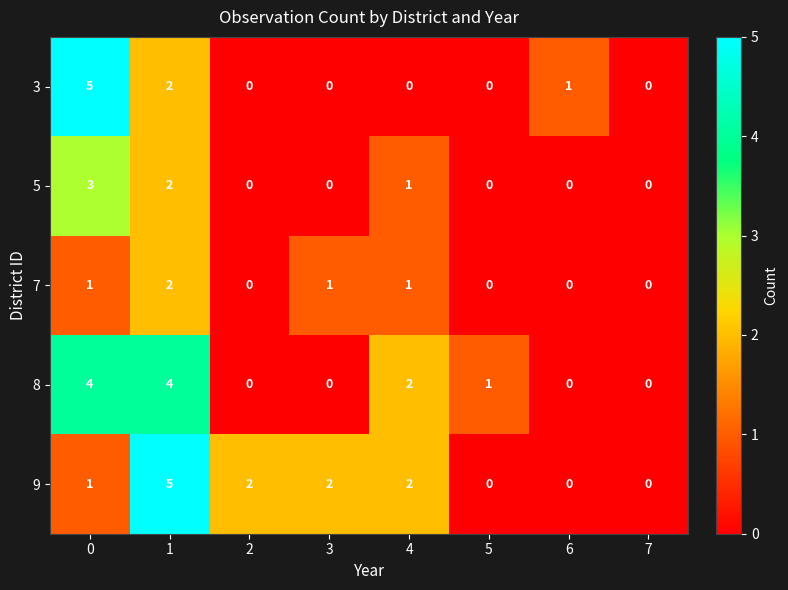

The value of 5 at 3 is -1. True or false?

False